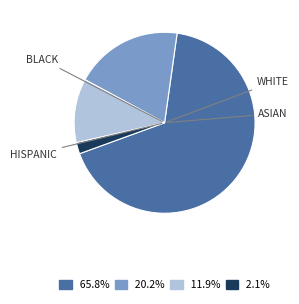

Does any single category account for the majority?

Yes